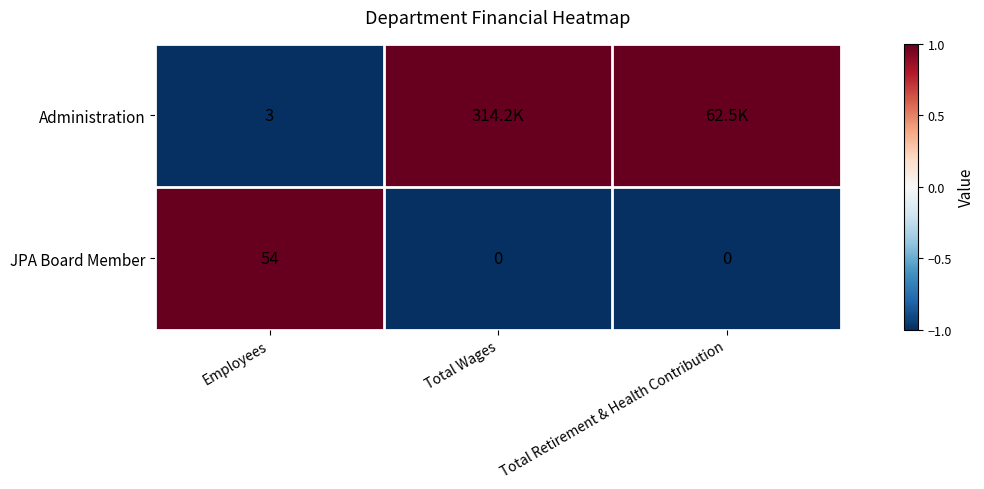

What is the highest value of the JPA Board Member series?

54